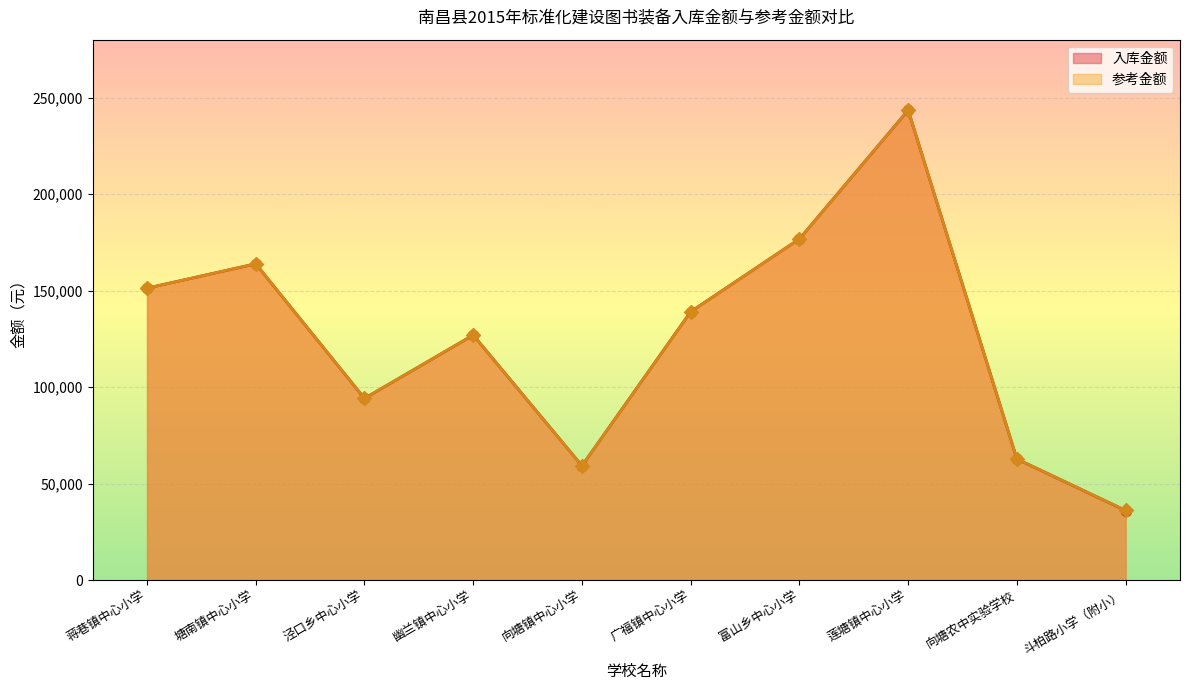

At which category is the sum across all series the highest?

莲塘镇中心小学